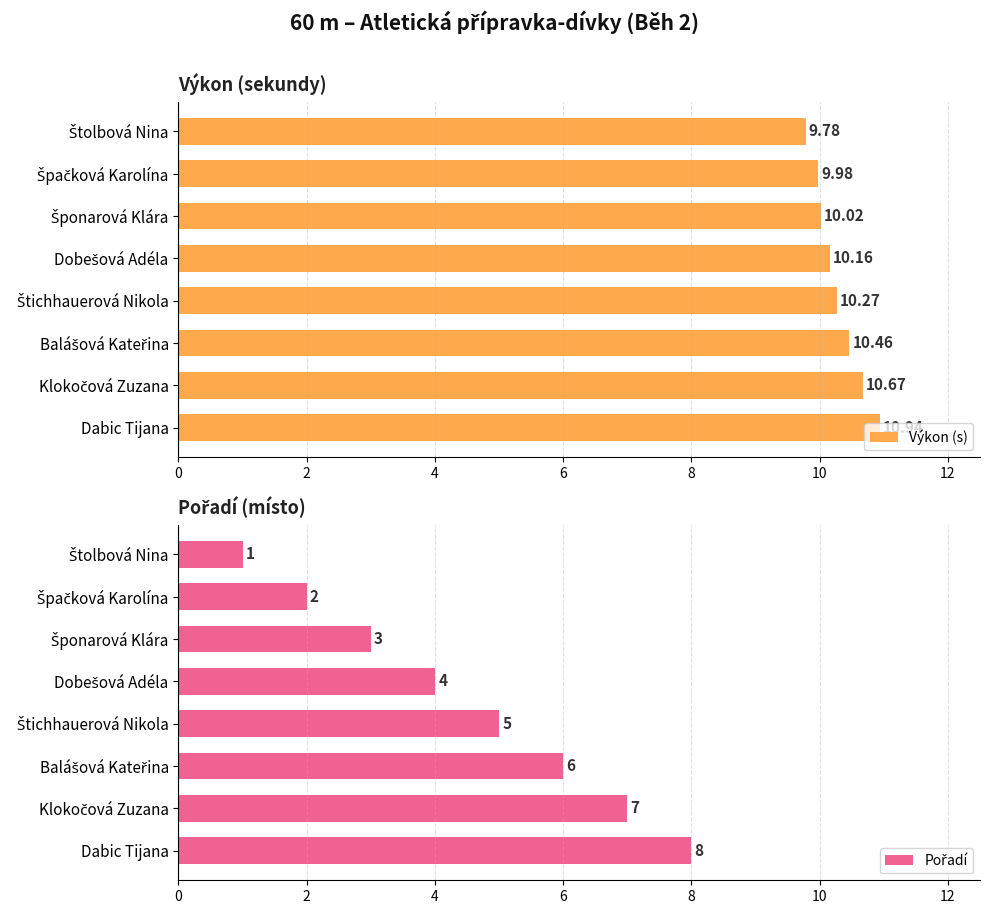

Which category has the highest value in the Výkon (s) series?

Dabic Tijana